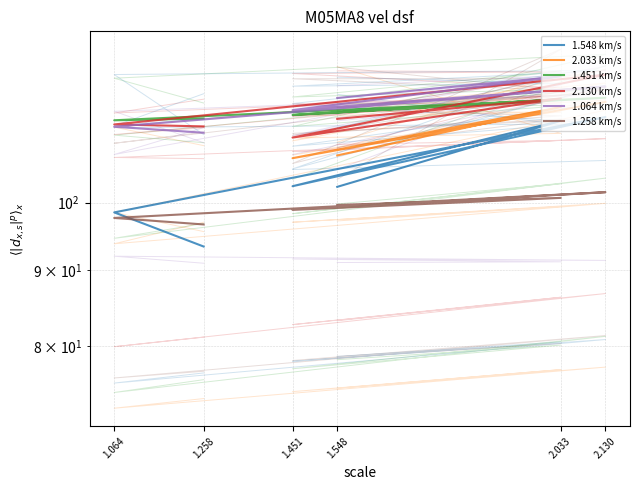

At how many categories does at least one series exceed 107?

6